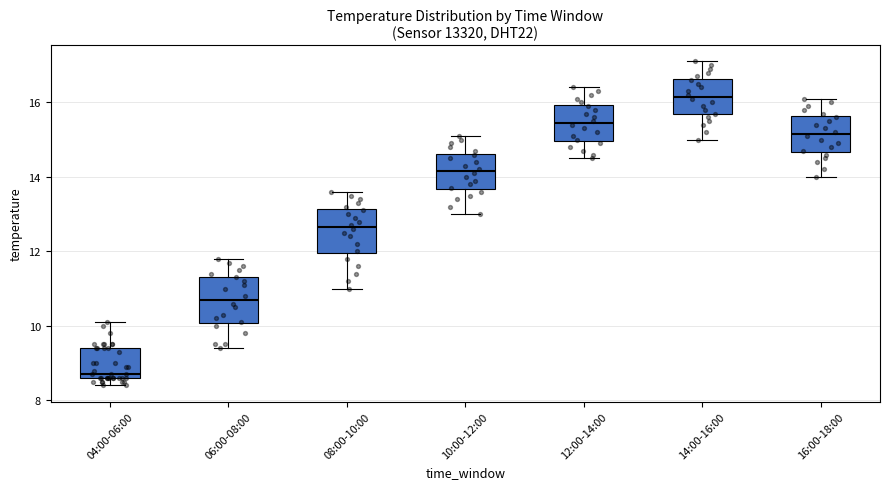

Where does the upper whisker of the box for 08:00-10:00 end on the y-axis? The values are not printed on the chart, so give them approximately, as read against the axis.

13.6